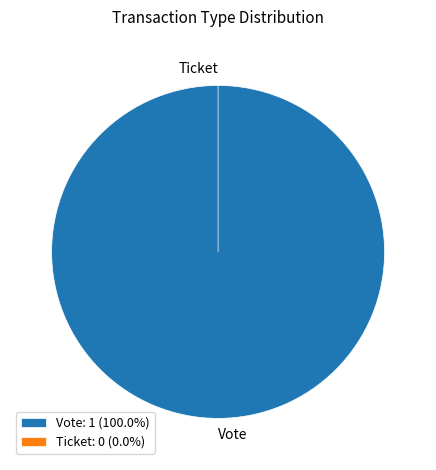

How much of the chart is everything except Ticket?

100.0%